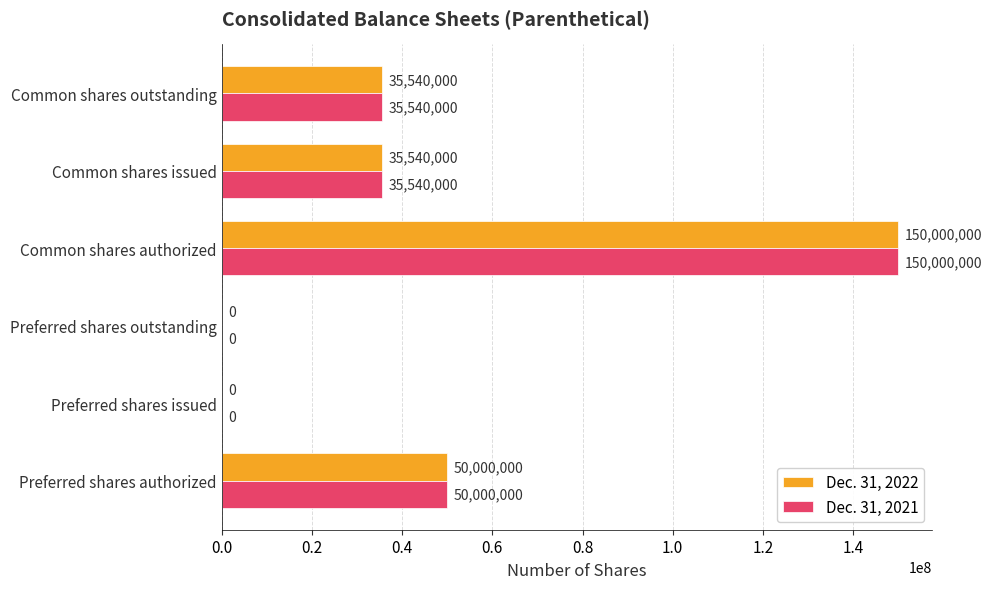

At which category is the sum across all series the highest?

Common shares authorized